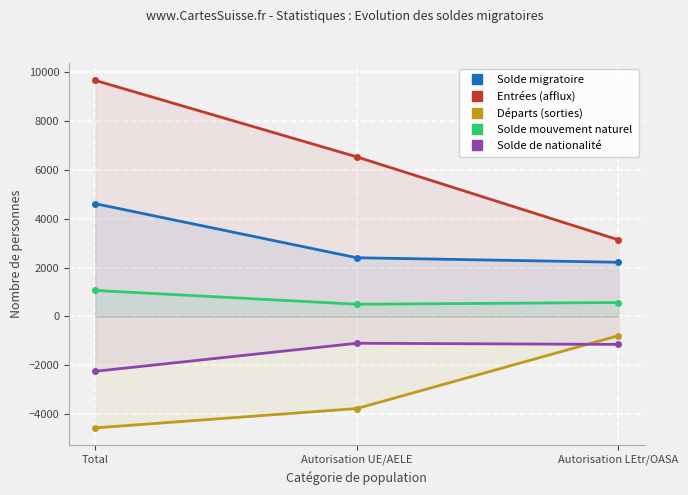

At how many categories does at least one series exceed -3271?

3